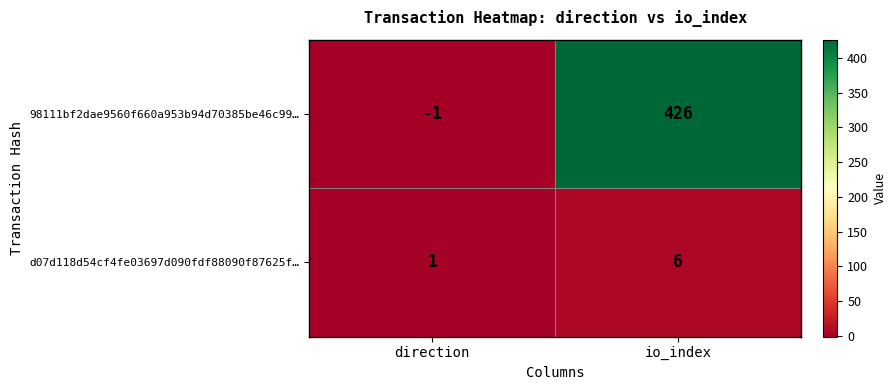

At which category does the chart reach its peak across all series?

io_index